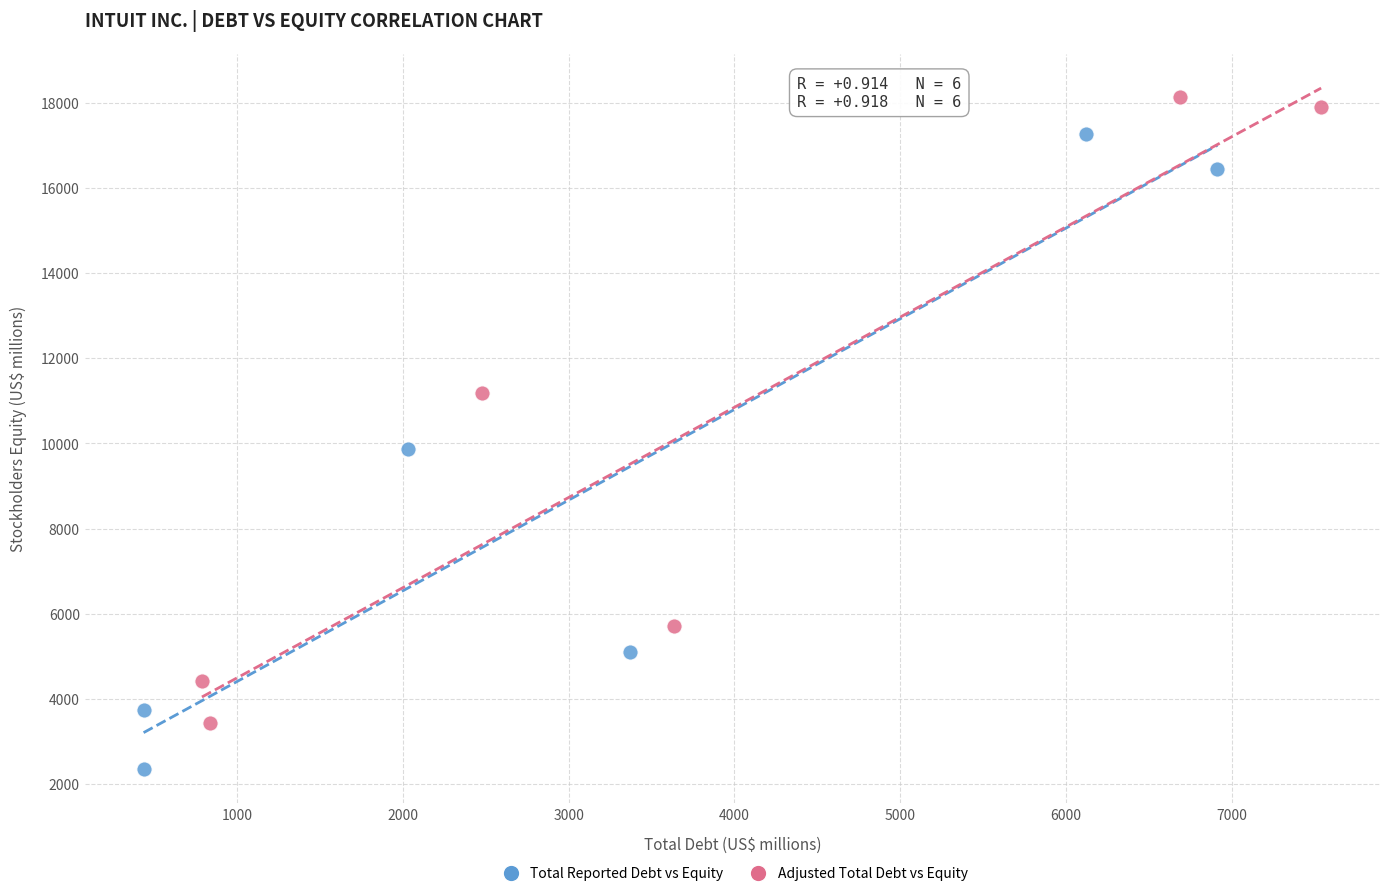

Which series reaches the minimum Y coordinate?

Total Reported Debt vs Equity